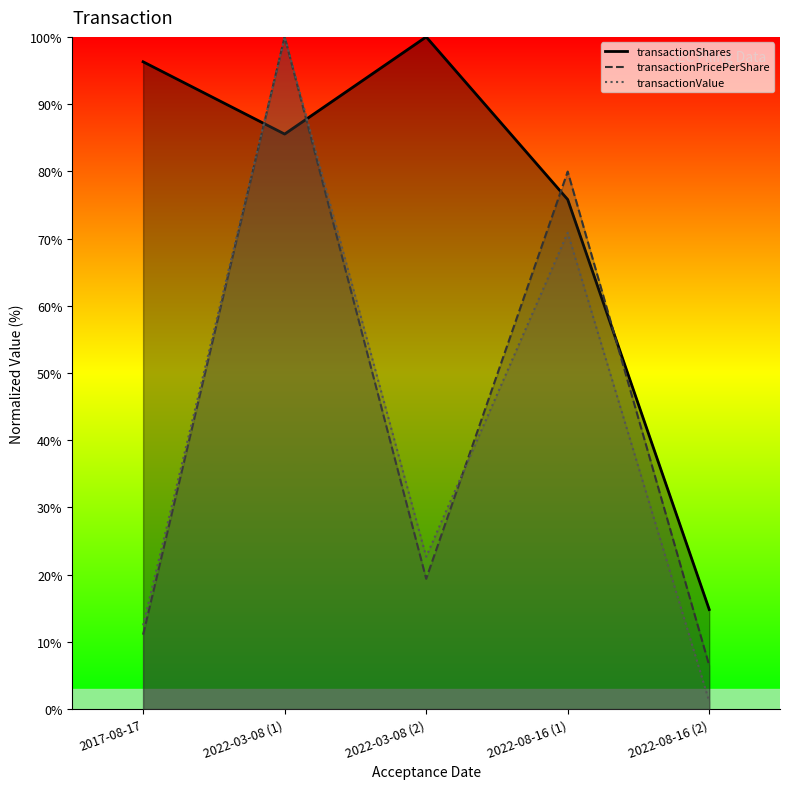

The value of transactionPricePerShare at 2022-03-08 (1) is 143.1. True or false?

False